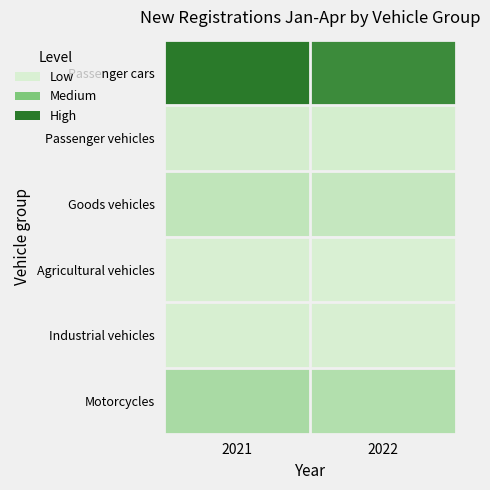

At 2021, list the series in order from largest to smallest.

Passenger cars, Motorcycles, Goods vehicles, Passenger vehicles, Industrial vehicles, Agricultural vehicles